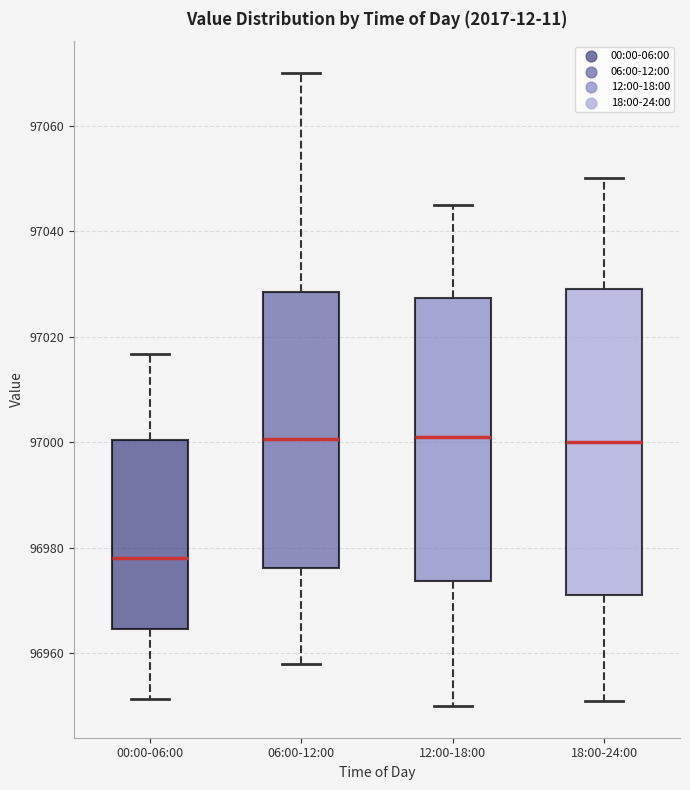

Which box is the tallest, from its lower edge to its upper edge?

18:00-24:00